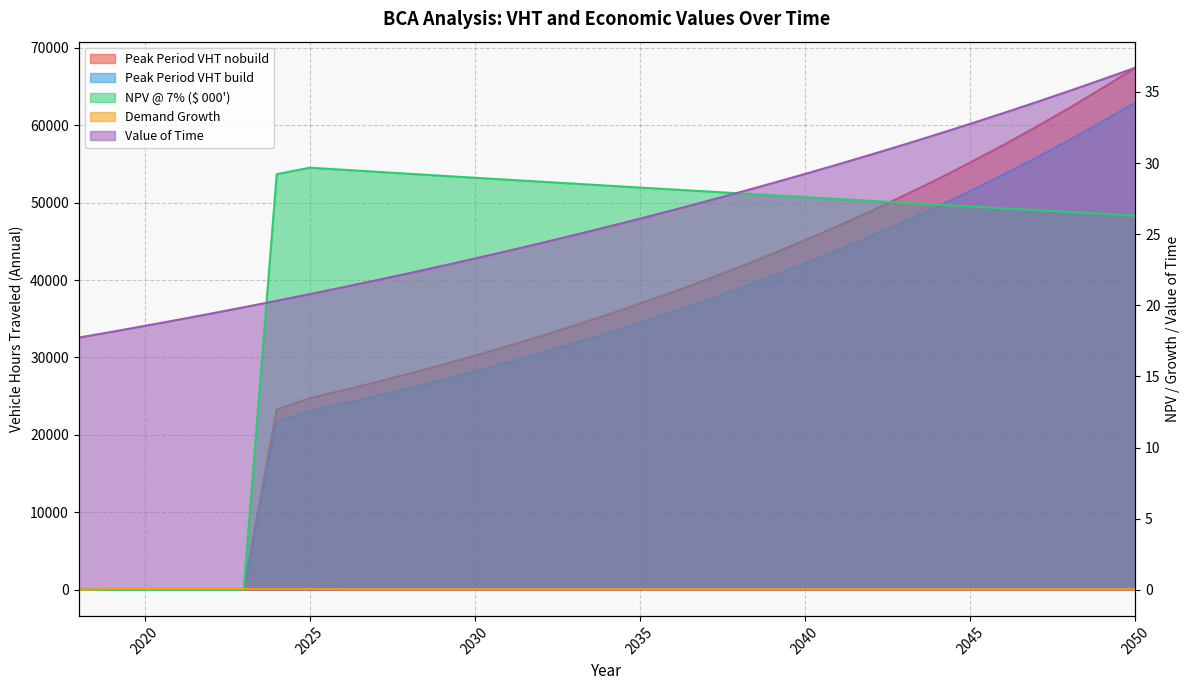

How many lines are shown in the chart?

5